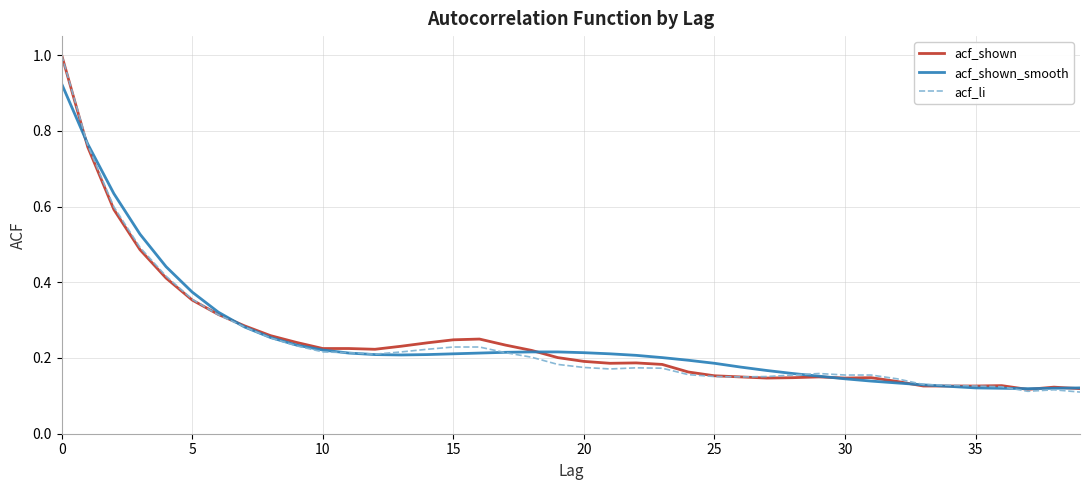

What are all the series names shown in the legend?

acf_shown, acf_shown_smooth, acf_li